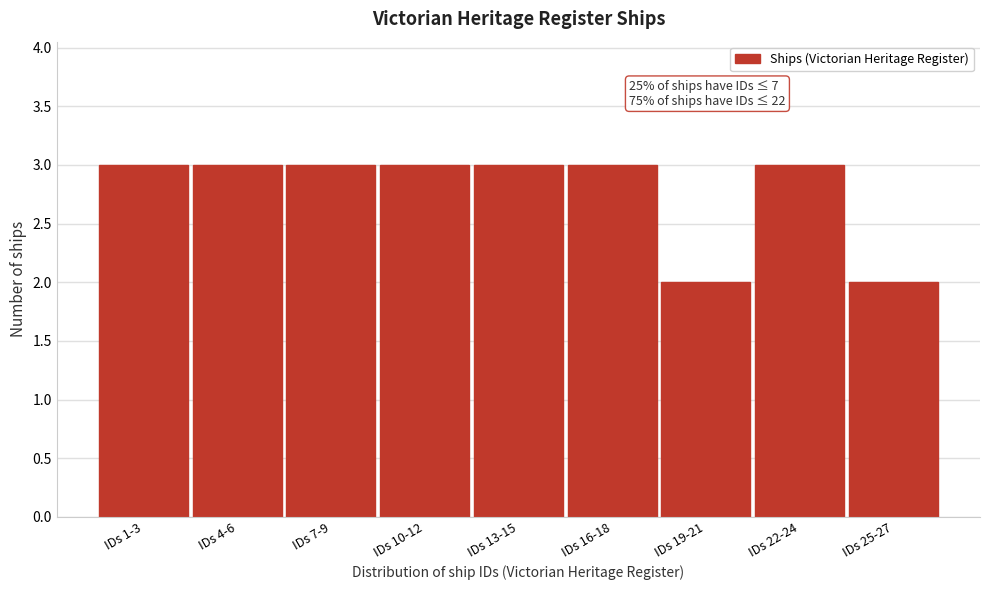

Reading left to right, extract all data points from this chart.

3	3	3	3	3	3	2	3	2